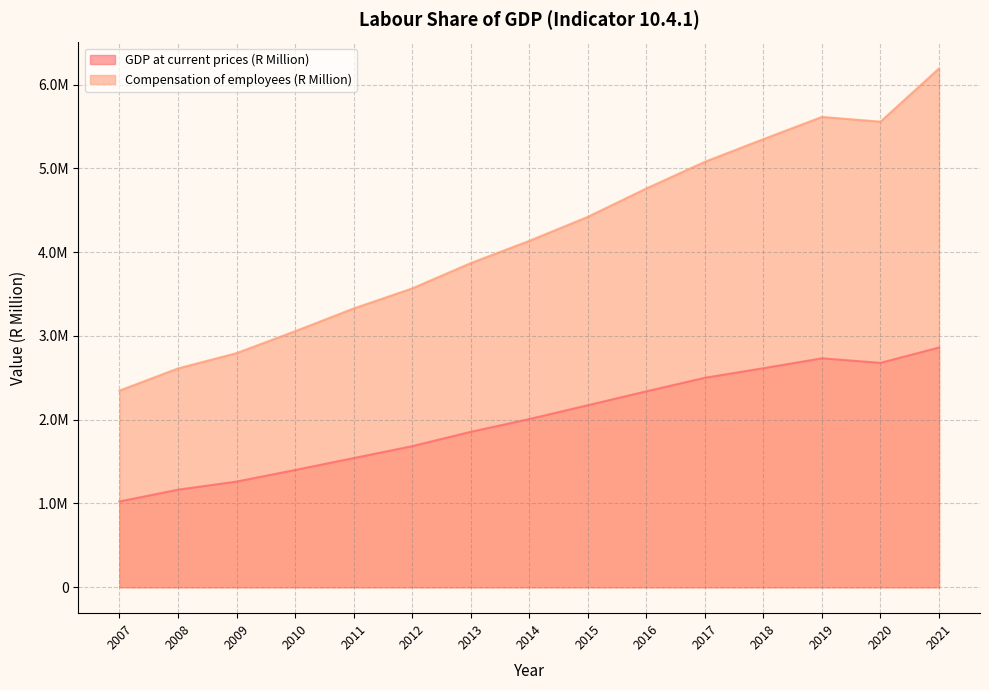

Reading right to left, list all the values displayed in this chart.

GDP at current prices (R Million): 2861309.5	2678049.6	2732292.5	2614374.9	2500121.0	2338413.8	2172300.0	2007333.0	1854724.0	1683803.0	1541553.0	1399358.0	1261102.0	1164284.0	1023475.0
Compensation of employees (R Million): 6192497.3	5556916.1	5613665.1	5348608.9	5078189.9	4759554.5	4420793.0	4133873.0	3868630.0	3566385.0	3327047.0	3055613.0	2794228.0	2611631.0	2346650.0